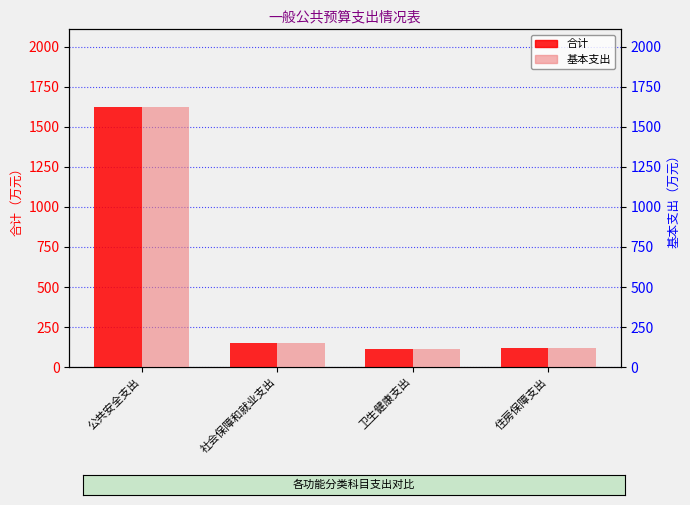

What is the sum of the 基本支出 values at 卫生健康支出 and 住房保障支出?

230.9